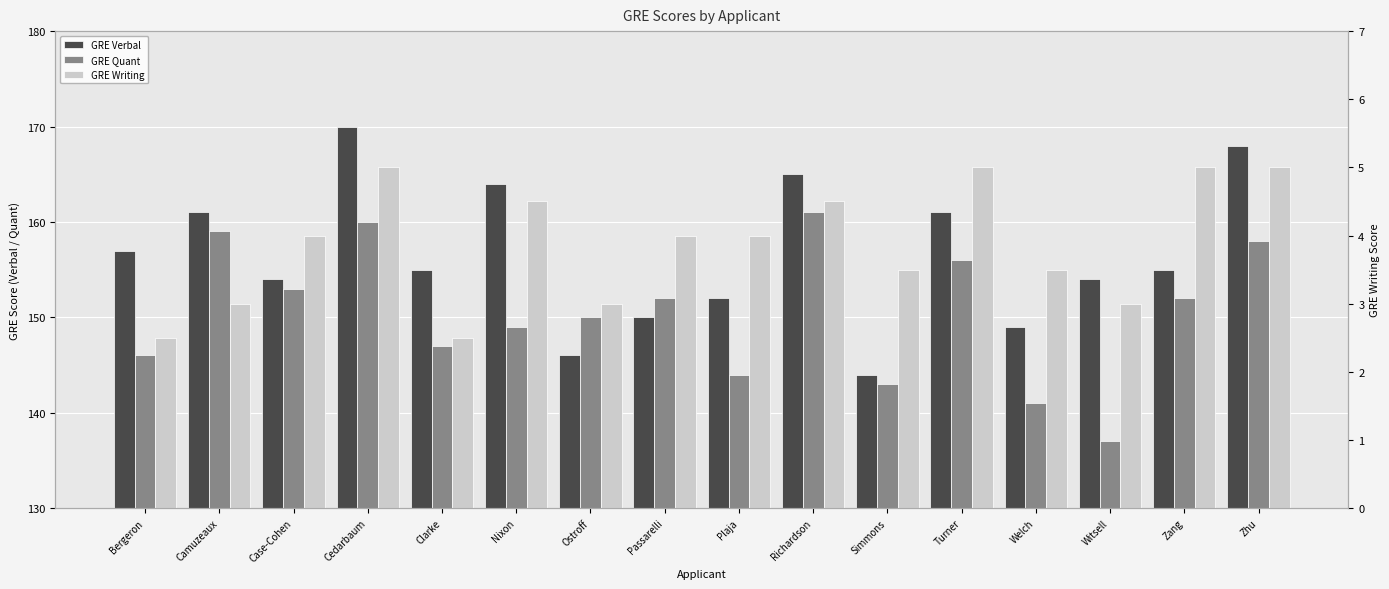

The value of GRE Verbal at Bergeron is 255.6. True or false?

False